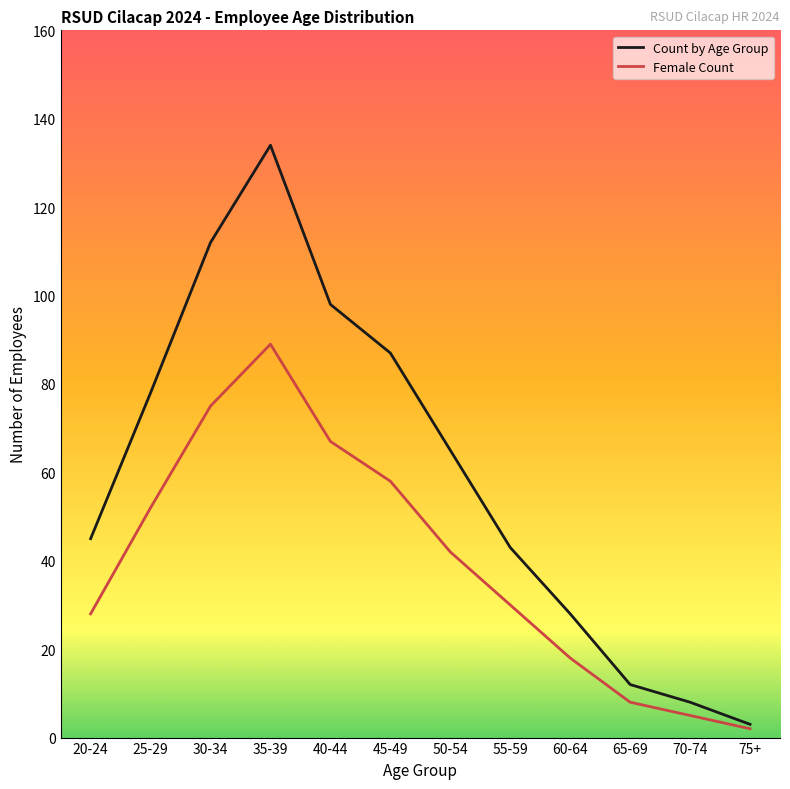

Between 55-59 and 75+, which series saw the biggest shift?

Count by Age Group